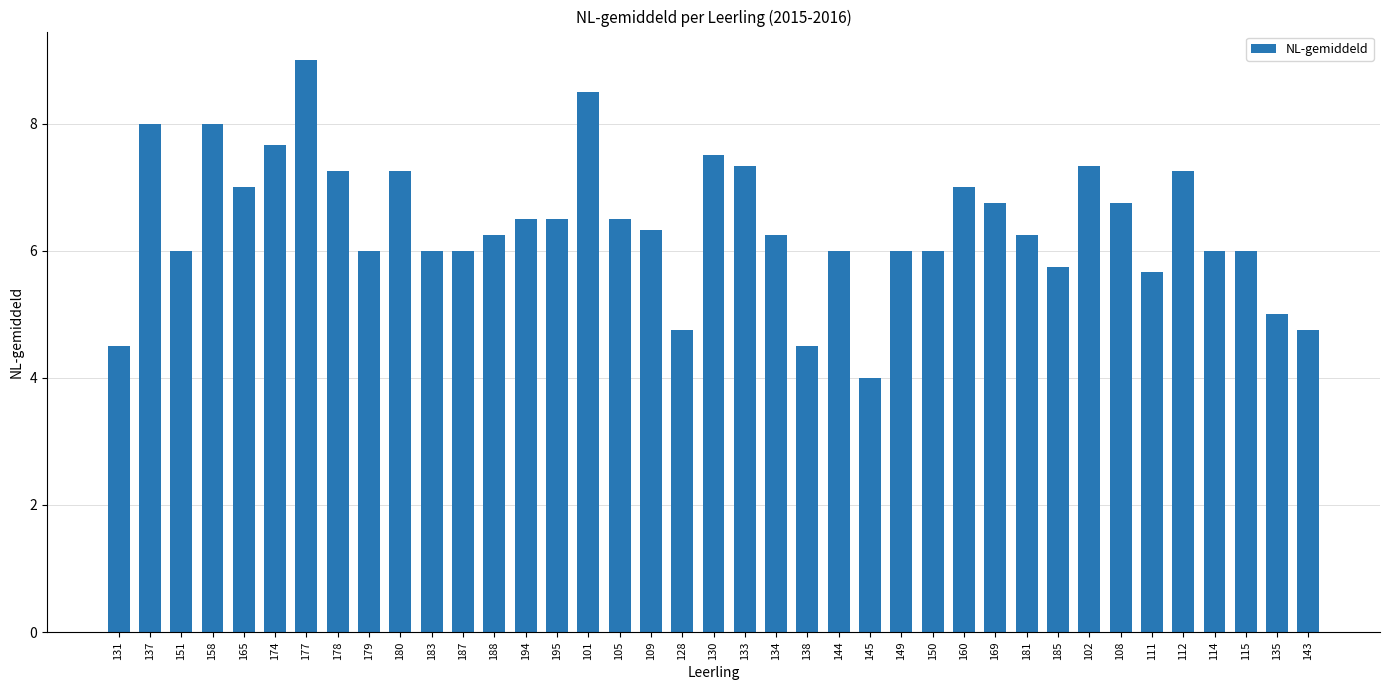

What is the sum of the values at 149 and 158?

14.0